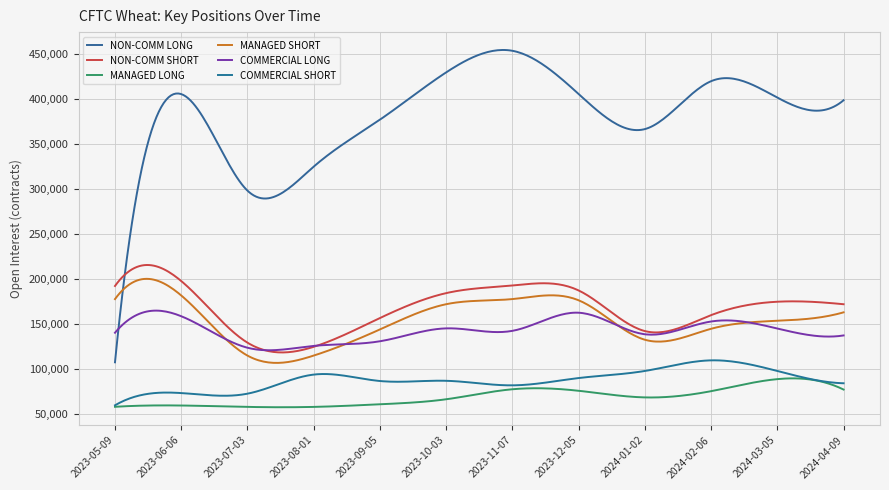

At which category is the sum across all series the highest?

2023-11-07